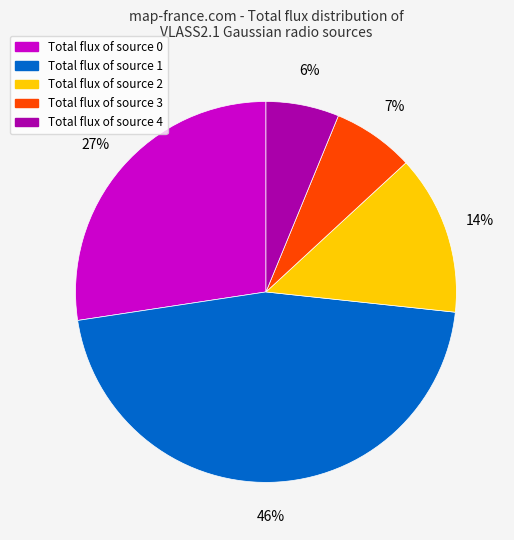

How many slices are in this pie chart?

5